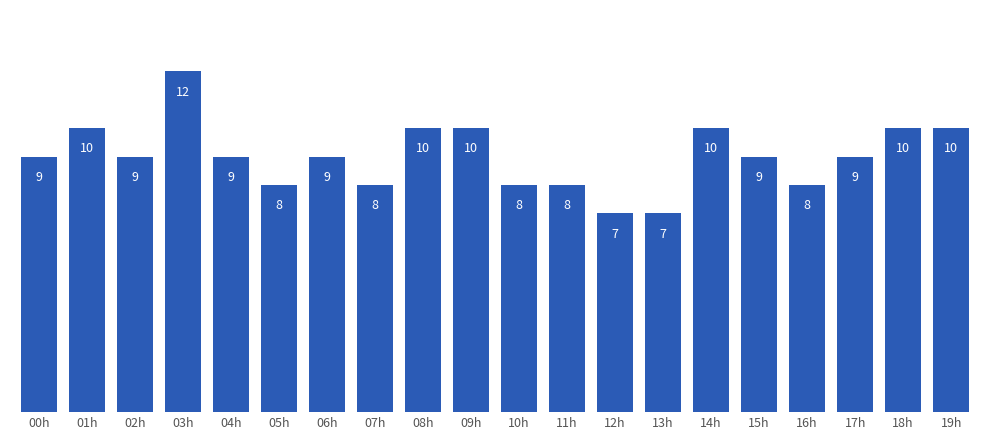

What position from the left is 02h?

3